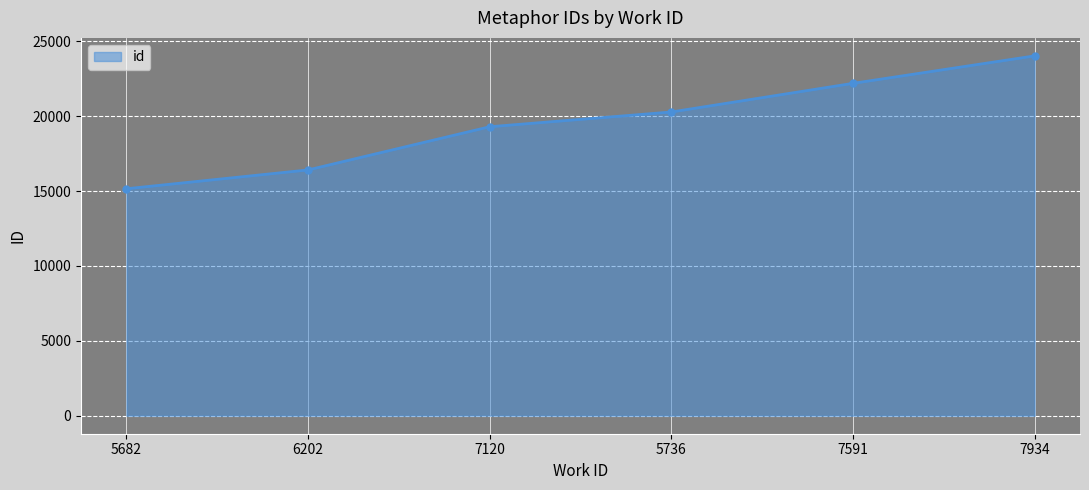

What is the change in value from 5736 to 7591?

+1912